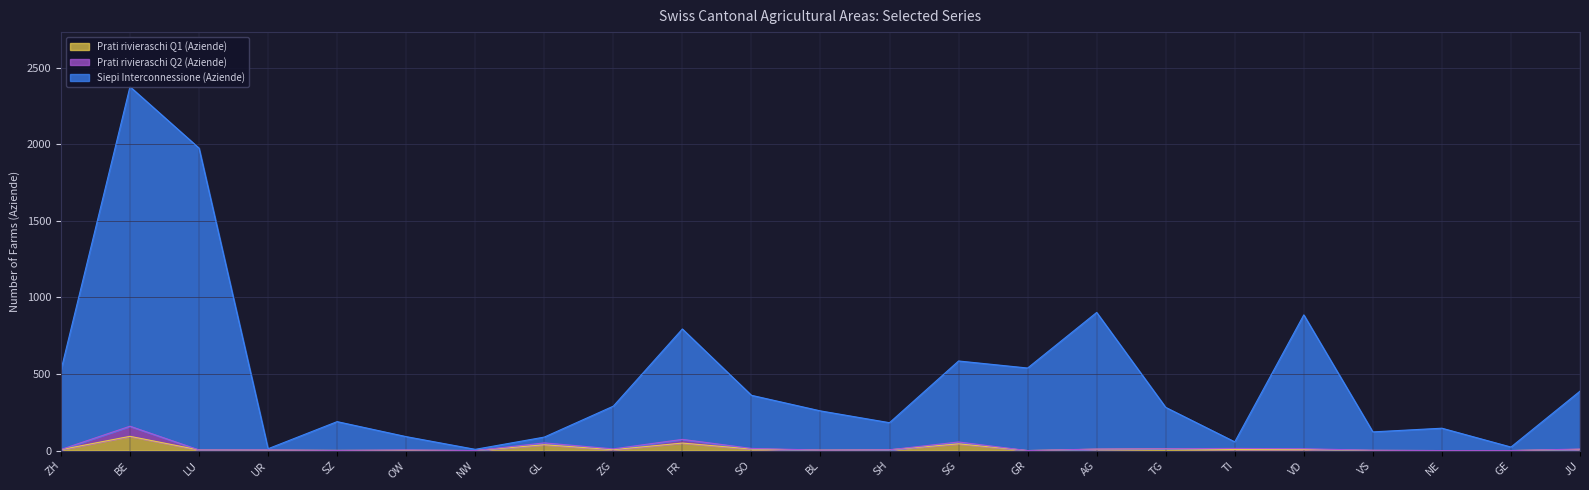

What value does the Siepi Interconnessione (Aziende) series have at BE, to the nearest 10?

2380